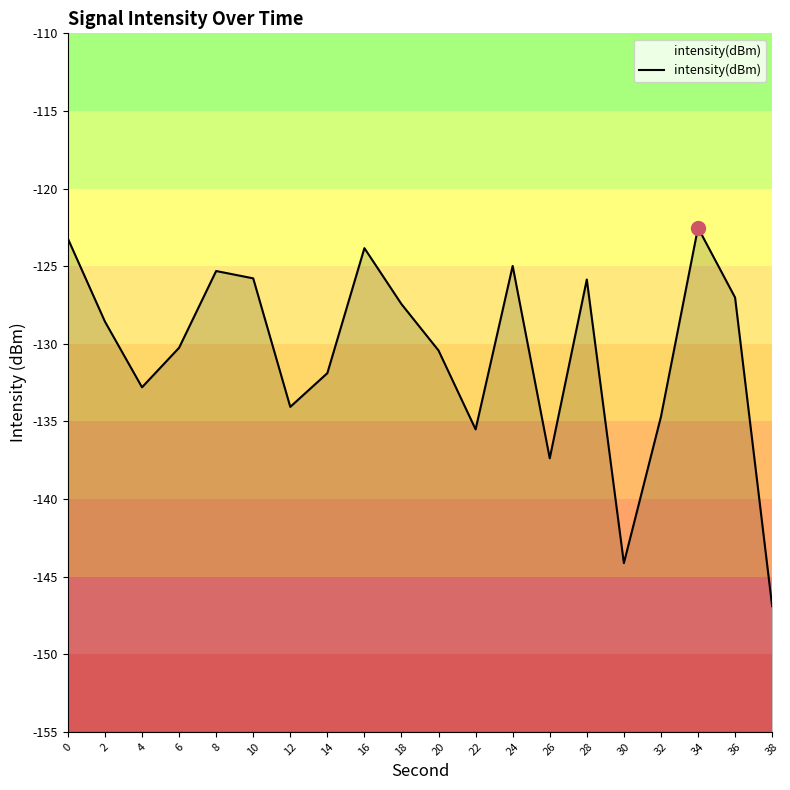

Reading right to left, transcribe all the data shown in this chart.

-146.9	-127.0	-122.5	-134.7	-144.1	-125.9	-137.4	-125.0	-135.5	-130.4	-127.4	-123.8	-131.9	-134.1	-125.8	-125.3	-130.3	-132.8	-128.6	-123.2